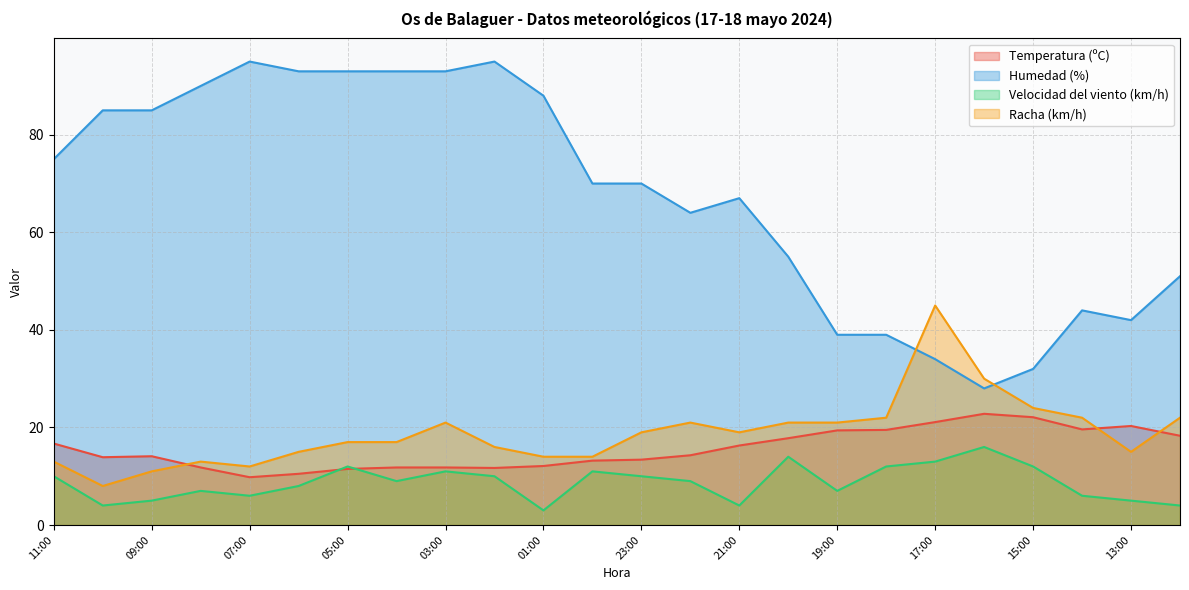

Reading right to left, list all the values displayed in this chart.

Temperatura (ºC): 18.3	20.3	19.6	22.1	22.8	21.1	19.5	19.4	17.8	16.3	14.3	13.4	13.2	12.1	11.7	11.8	11.8	11.5	10.5	9.8	11.8	14.1	13.9	16.7
Humedad (%): 51.0	42.0	44.0	32.0	28.0	34.0	39.0	39.0	55.0	67.0	64.0	70.0	70.0	88.0	95.0	93.0	93.0	93.0	93.0	95.0	90.0	85.0	85.0	75.0
Velocidad del viento (km/h): 4.0	5.0	6.0	12.0	16.0	13.0	12.0	7.0	14.0	4.0	9.0	10.0	11.0	3.0	10.0	11.0	9.0	12.0	8.0	6.0	7.0	5.0	4.0	10.0
Racha (km/h): 22.0	15.0	22.0	24.0	30.0	45.0	22.0	21.0	21.0	19.0	21.0	19.0	14.0	14.0	16.0	21.0	17.0	17.0	15.0	12.0	13.0	11.0	8.0	13.0